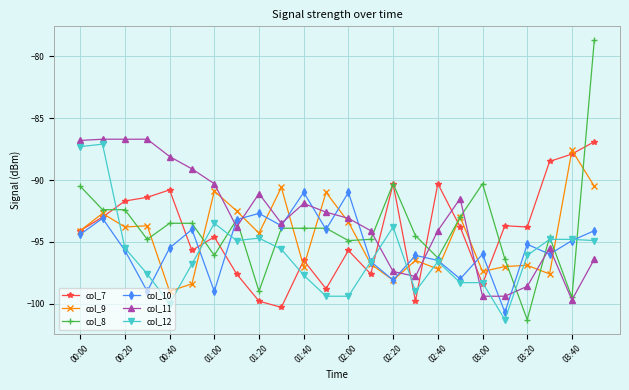

What is the value of the col_11 point at the 22nd from the left?

-95.5